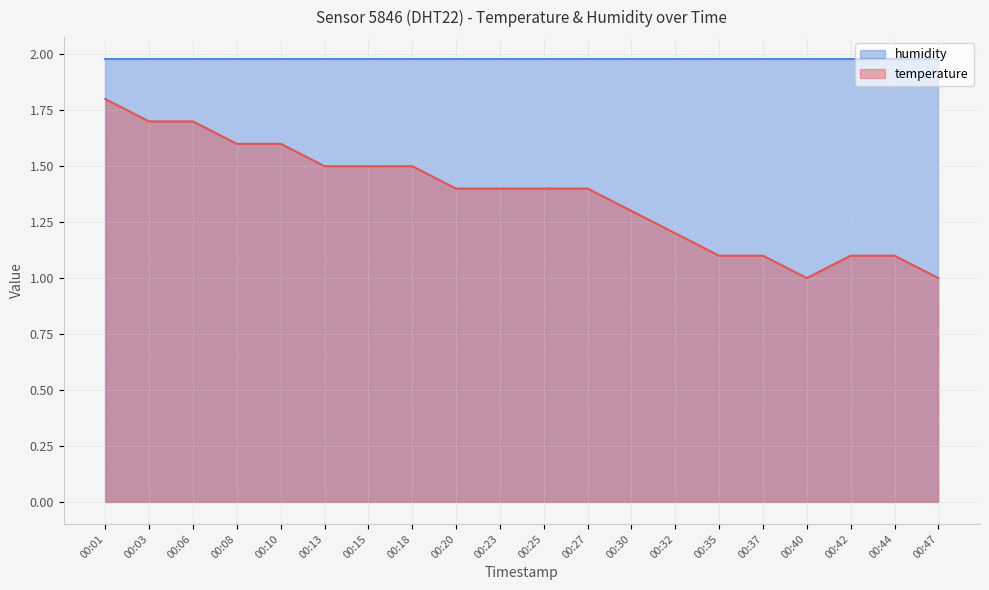

What is the sum of the values at 00:35 and 00:13?

2.6